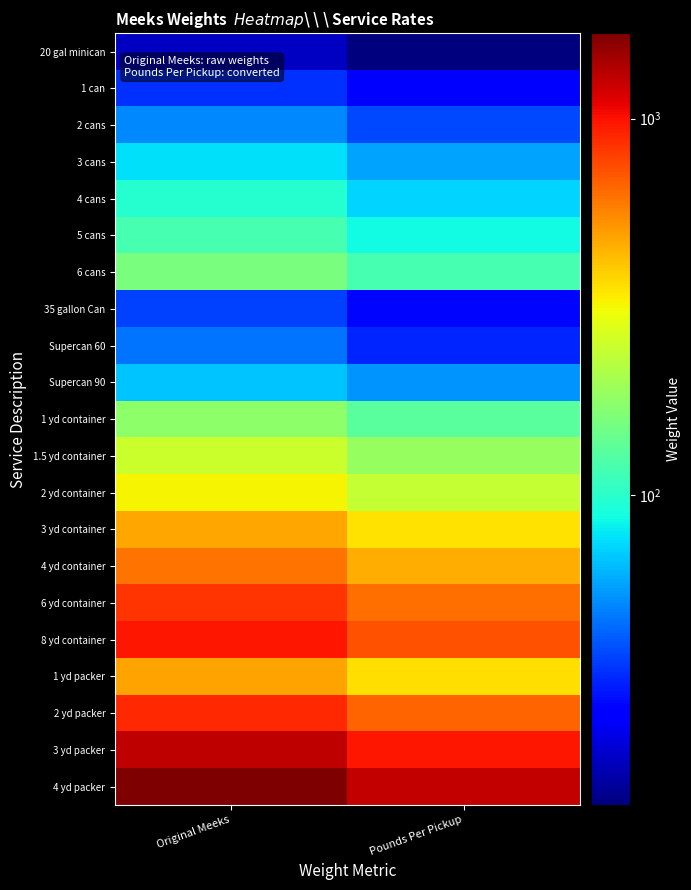

At Original Meeks, list the series in order from smallest to largest.

20 gal minican, 1 can, 35 gallon Can, Supercan 60, 2 cans, Supercan 90, 3 cans, 4 cans, 5 cans, 6 cans, 1 yd container, 1.5 yd container, 2 yd container, 3 yd container, 1 yd packer, 4 yd container, 6 yd container, 2 yd packer, 8 yd container, 3 yd packer, 4 yd packer